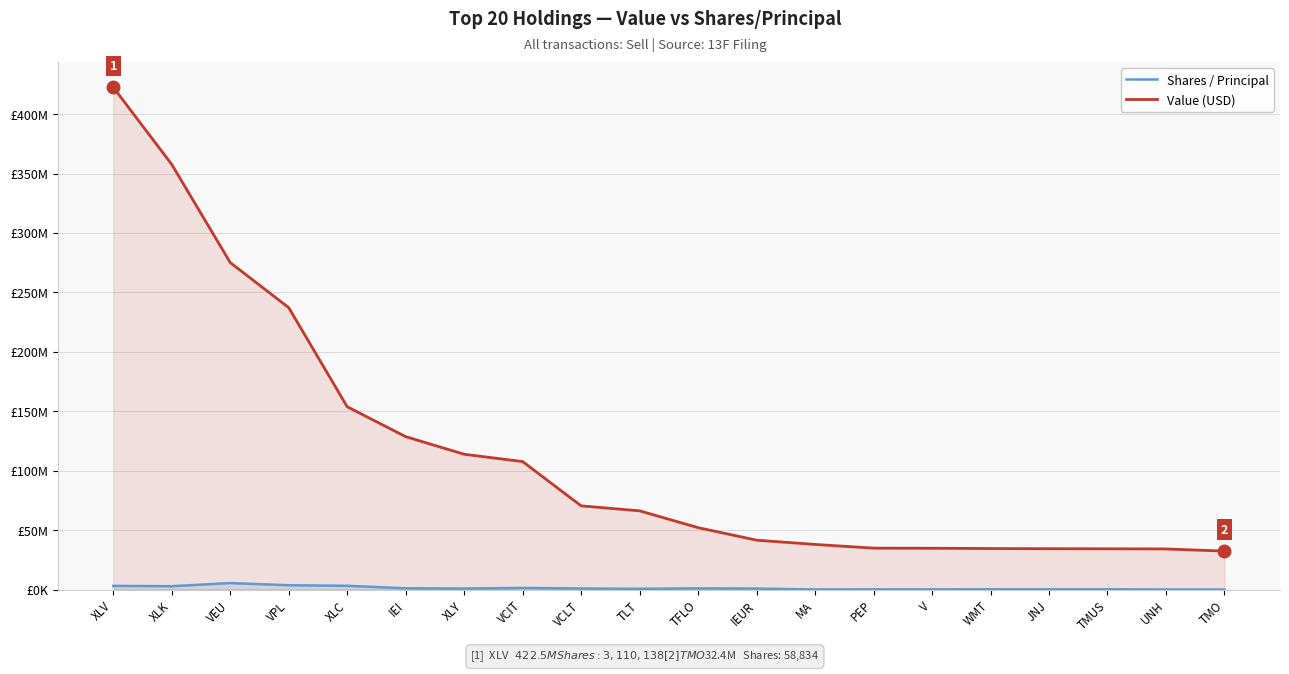

What is the highest value of the Shares / Principal series?

5486156